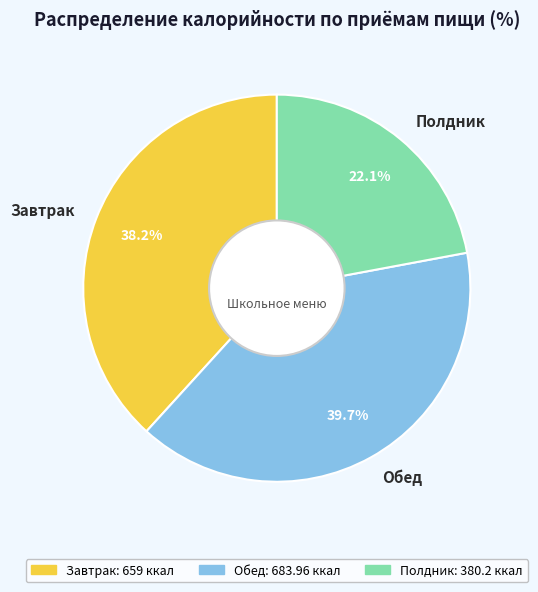

To the nearest percent, what is the combined percentage of Полдник and Завтрак?

60%